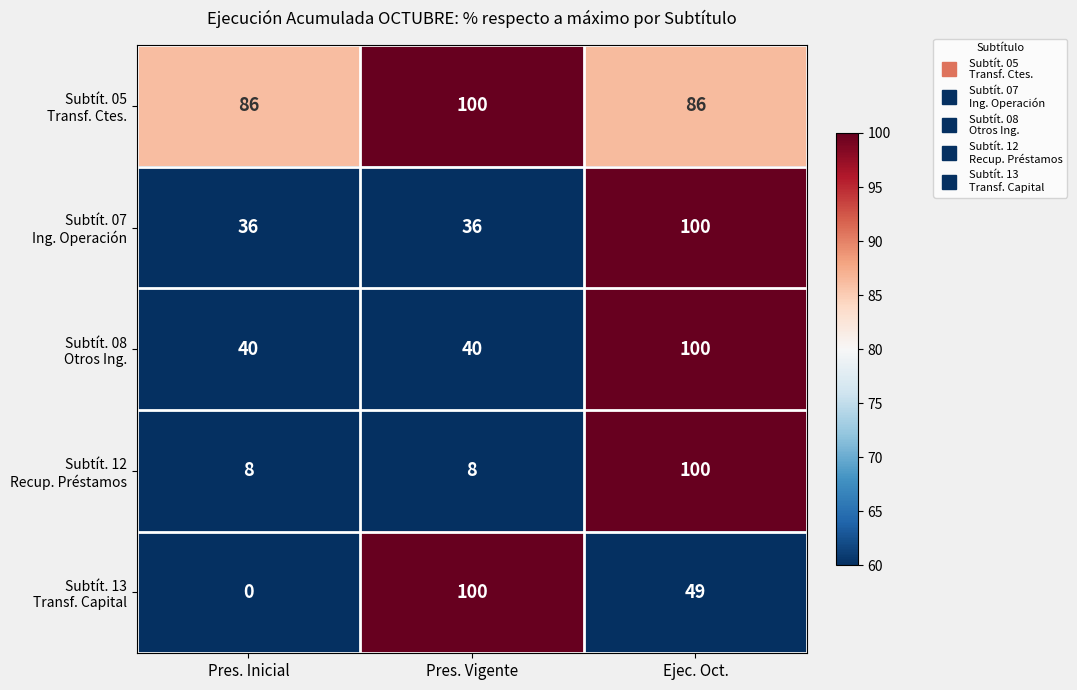

What is the greatest value displayed?

100